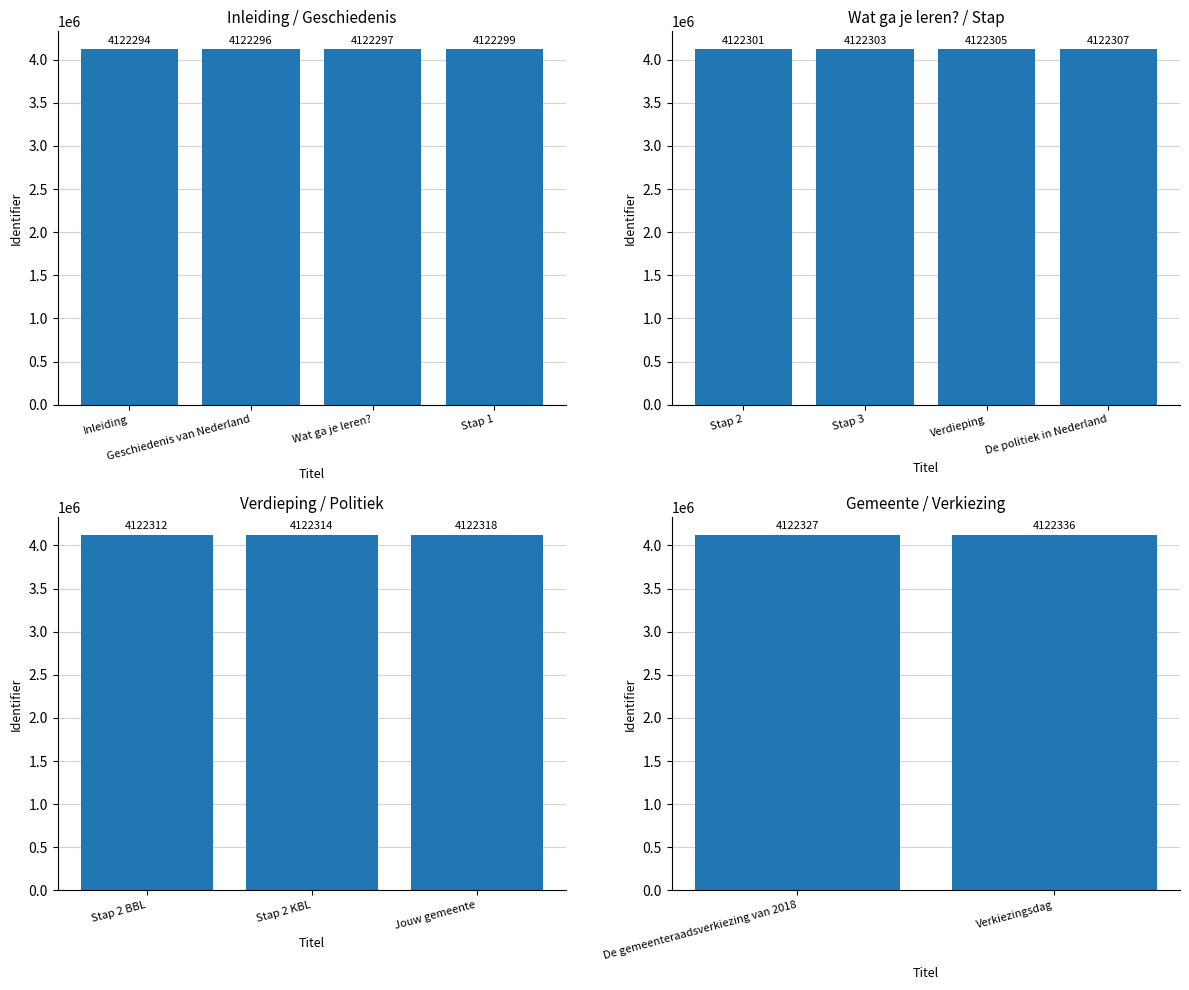

The chart shows a value of 4122336 at Verkiezingsdag. True or false?

True